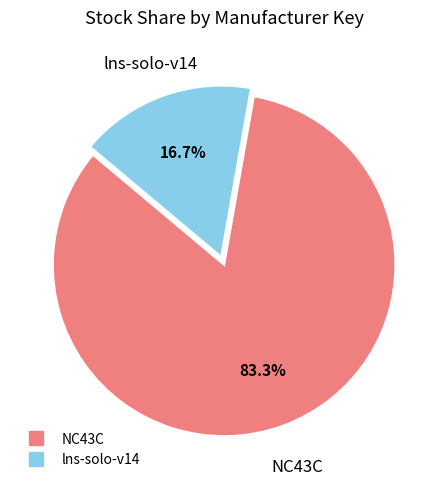

Rank the categories by value from lowest to highest.

lns-solo-v14, NC43C